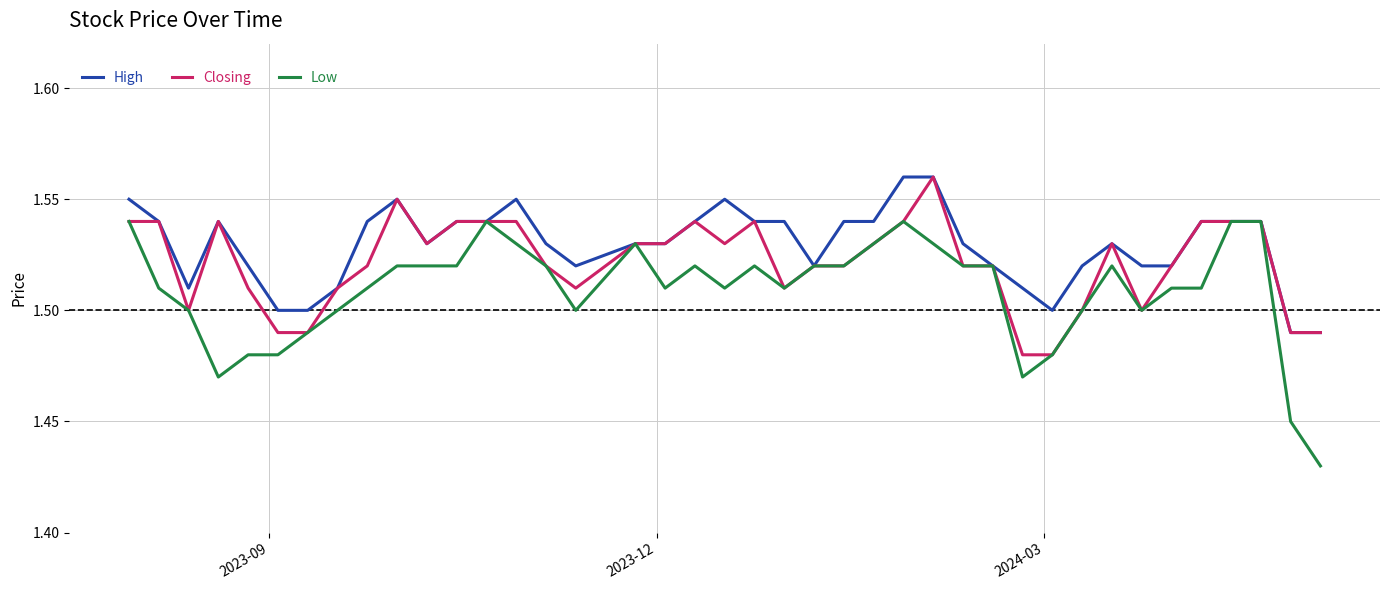

Which series has the widest spread of values?

Low